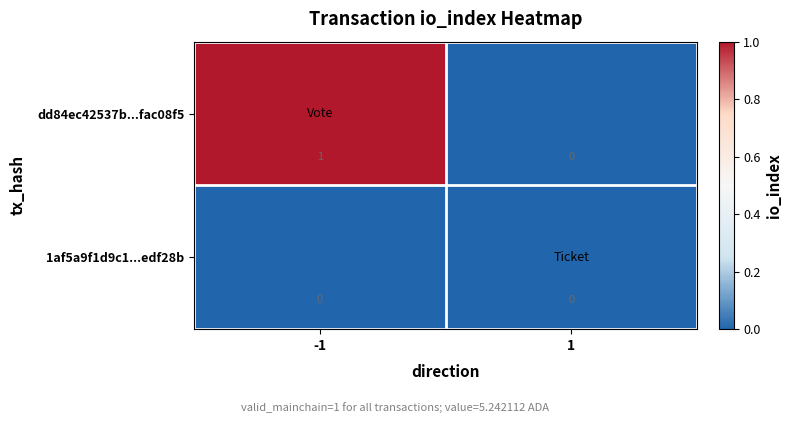

Rank the series by their average value, from lowest to highest.

1af5a9f1d9c1...edf28b, dd84ec42537b...fac08f5